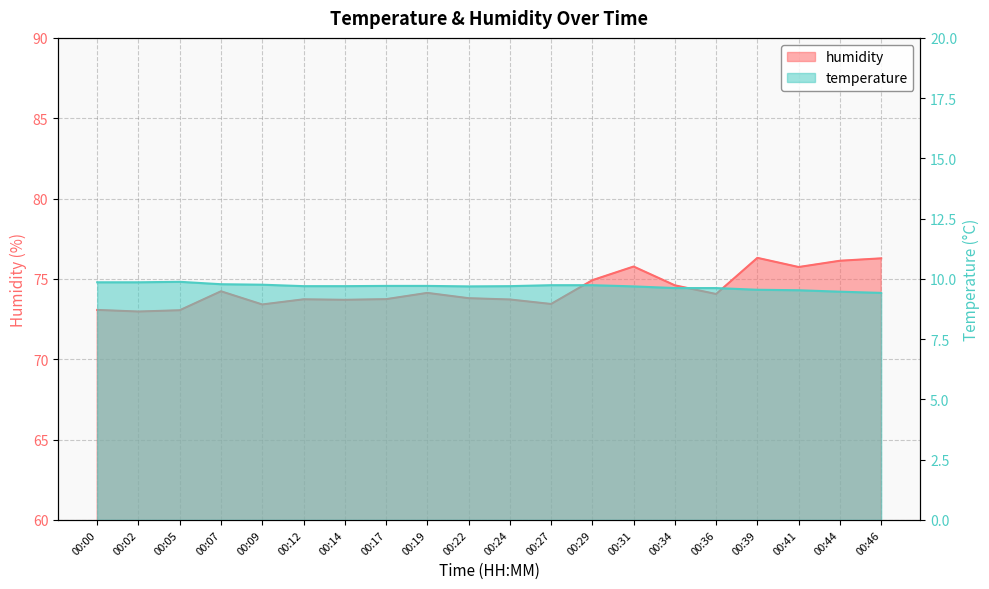

List the series in order of their overall mean, highest first.

humidity, temperature